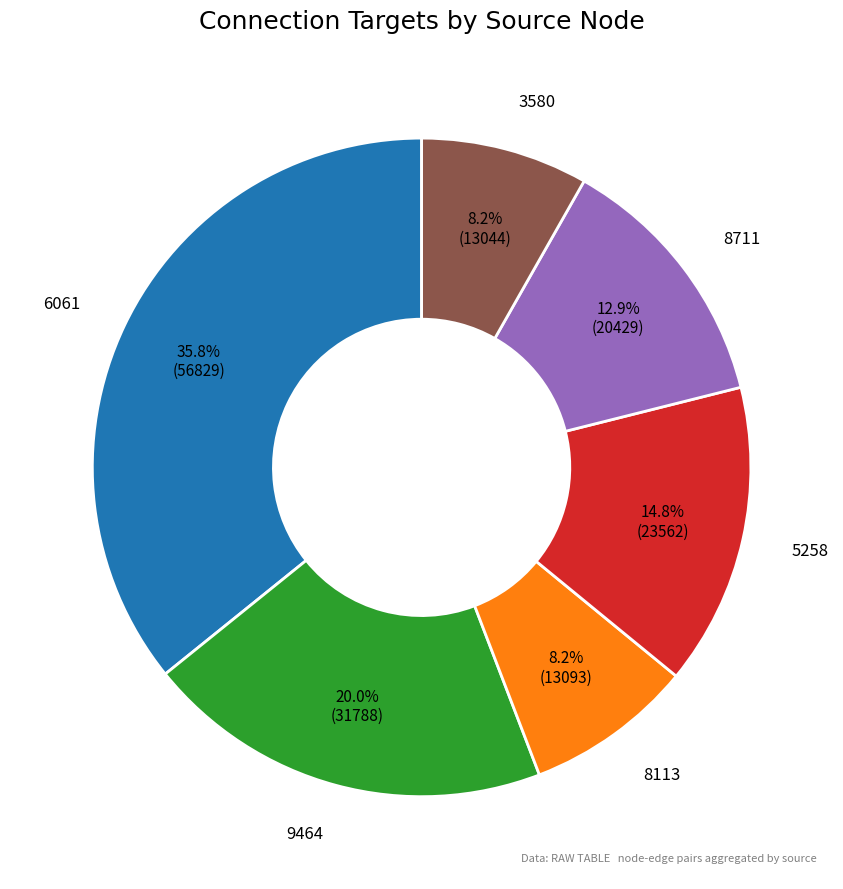

Is there a majority slice in this chart?

No